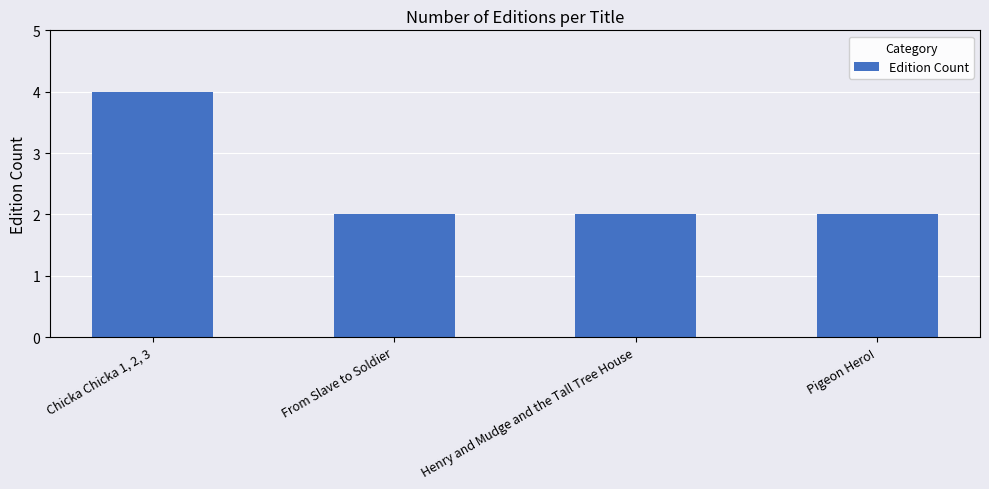

What is the sum of the values at From Slave to Soldier and Pigeon Hero!?

4